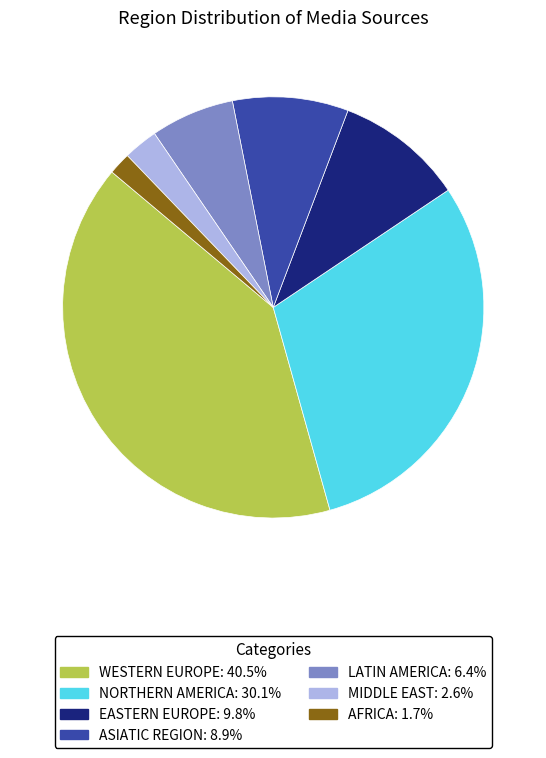

Is there a majority slice in this chart?

No